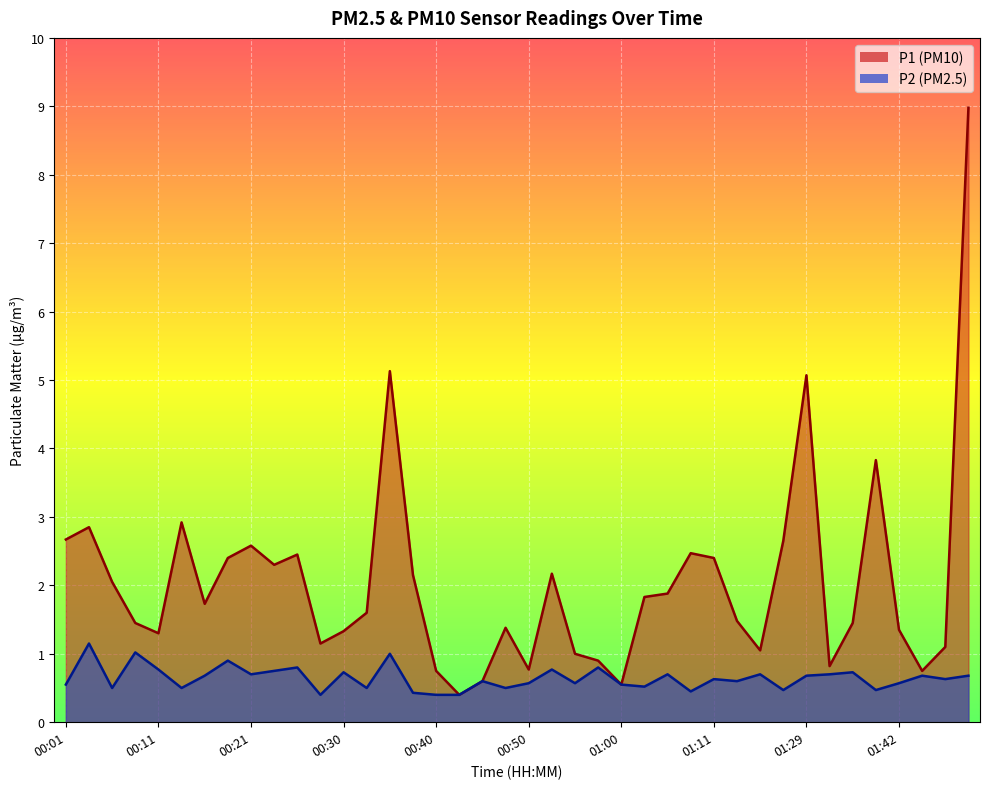

Which series changed the most between 00:08 and 01:50?

P1